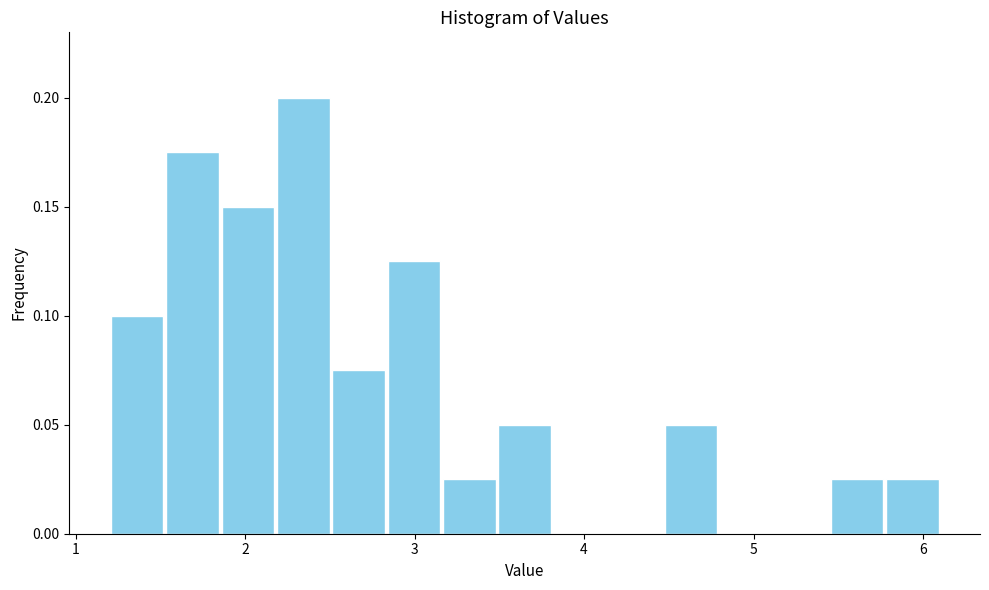

Around what value on the x-axis is the tallest bar? Give the approximate position of its centre, as read against the axis.

2.3